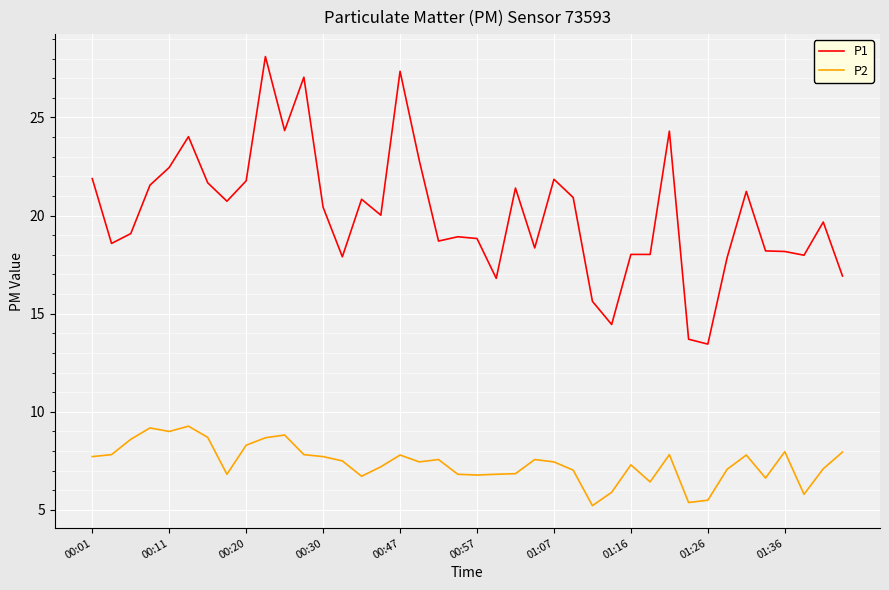

True or false: P2 and P1 intersect in this chart.

False